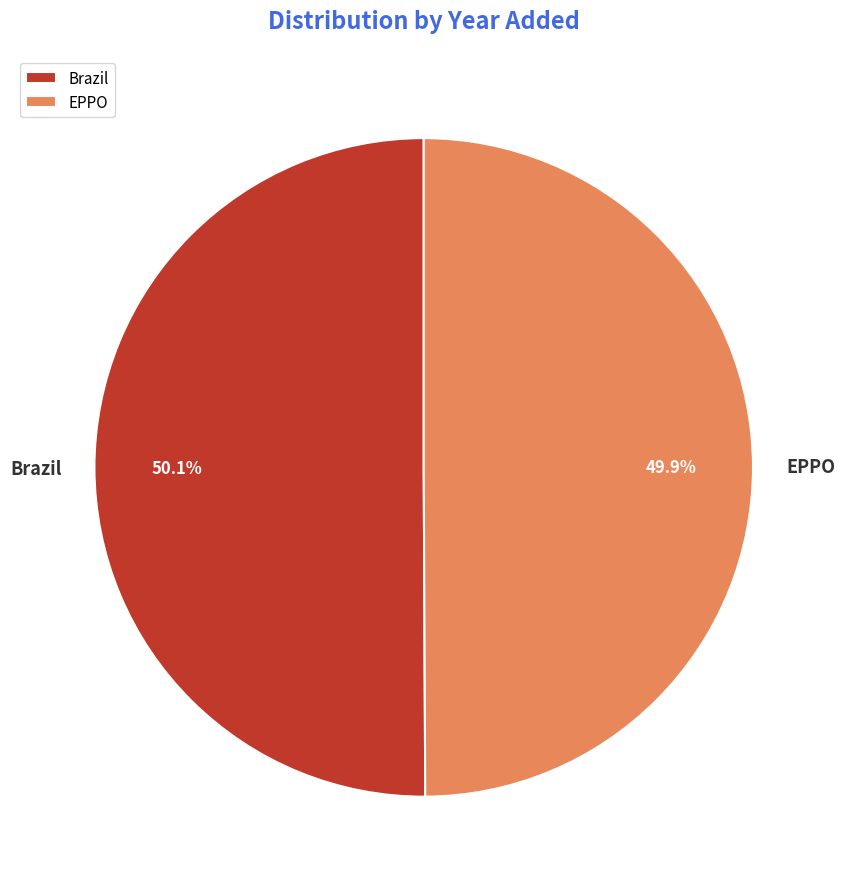

Does any single category account for the majority?

Yes